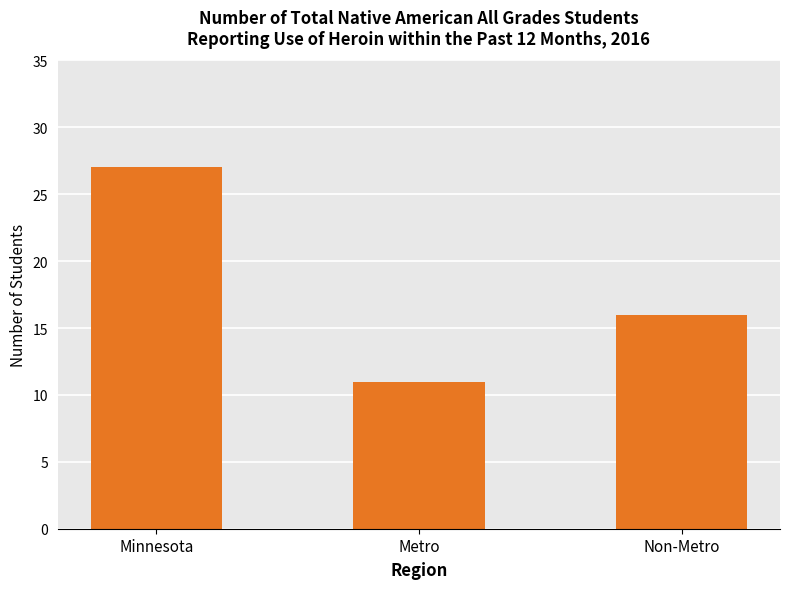

How many values are below 16?

1